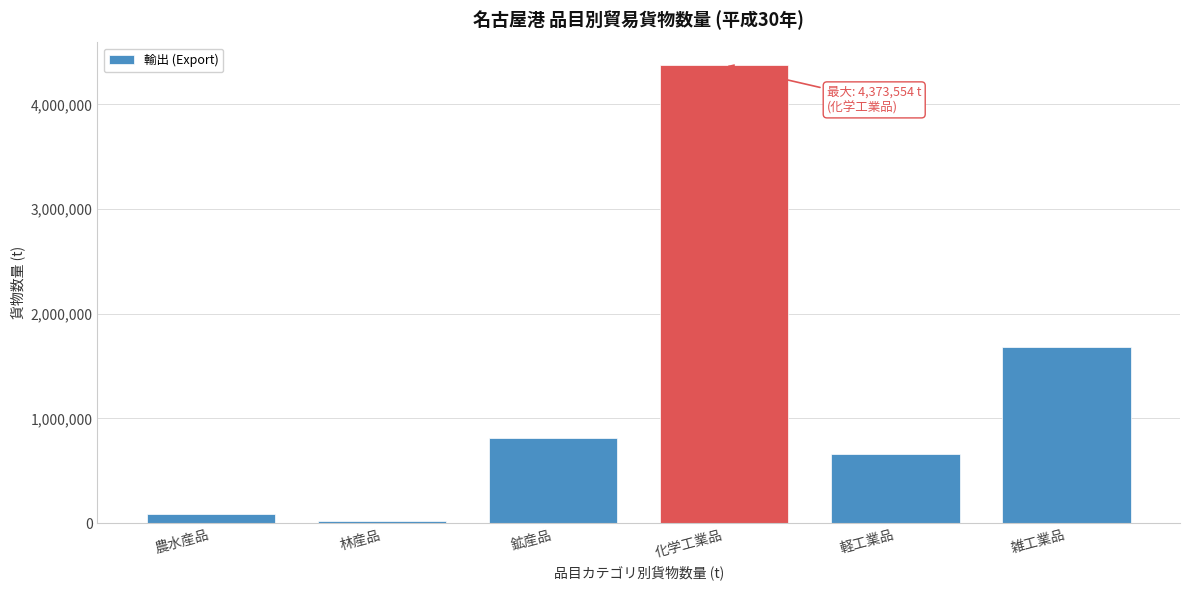

Reading left to right, list all the values displayed in this chart.

87889	16813	809443	4373554	660749	1684177